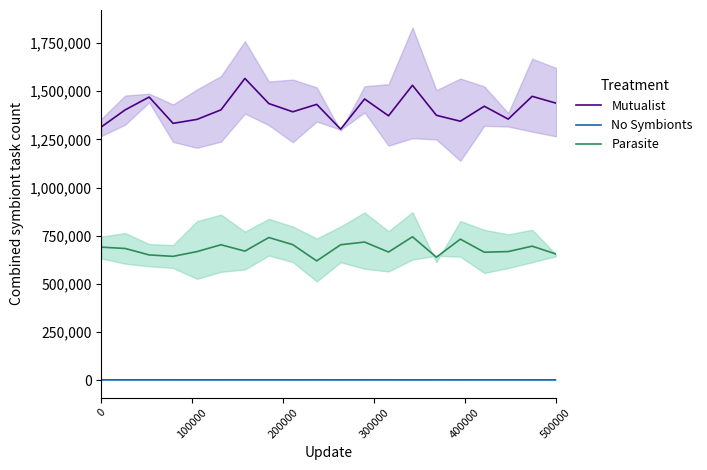

How many values in the Parasite series are below 683337?

10